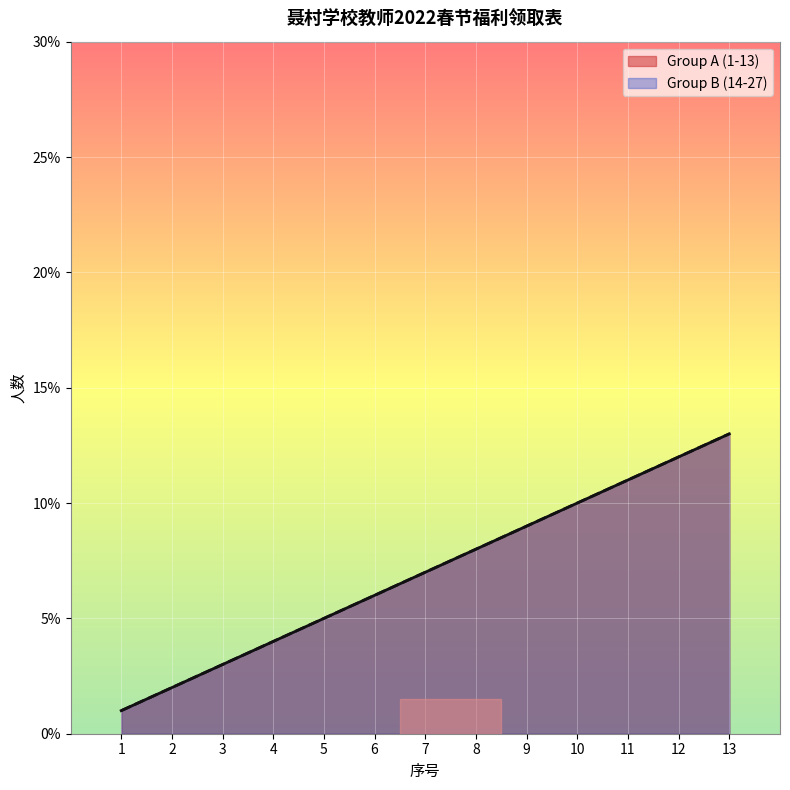

What is the minimum value shown in the chart?

1